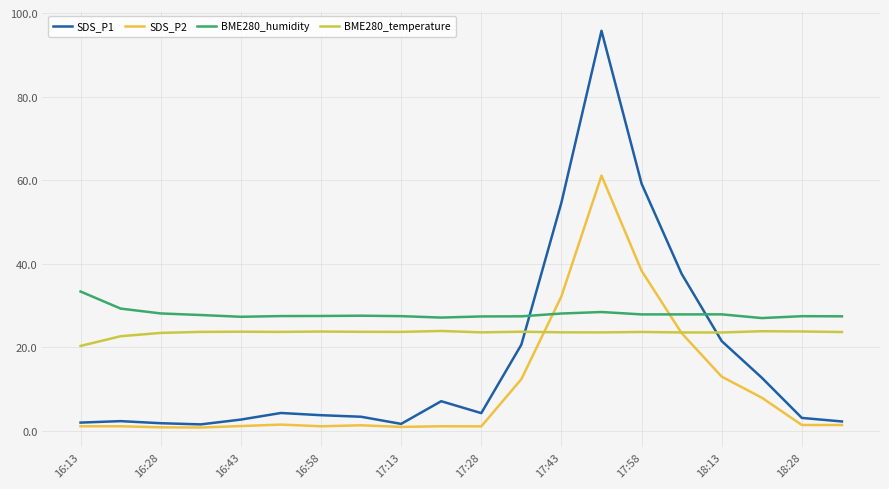

True or false: BME280_humidity and BME280_temperature intersect in this chart.

False